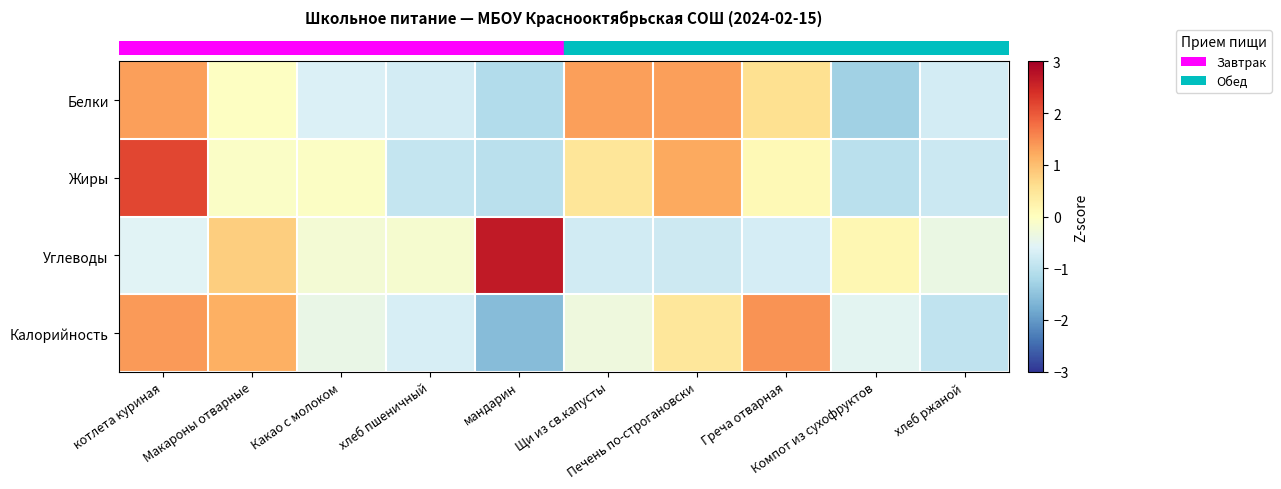

How many categories are shown in the chart?

10